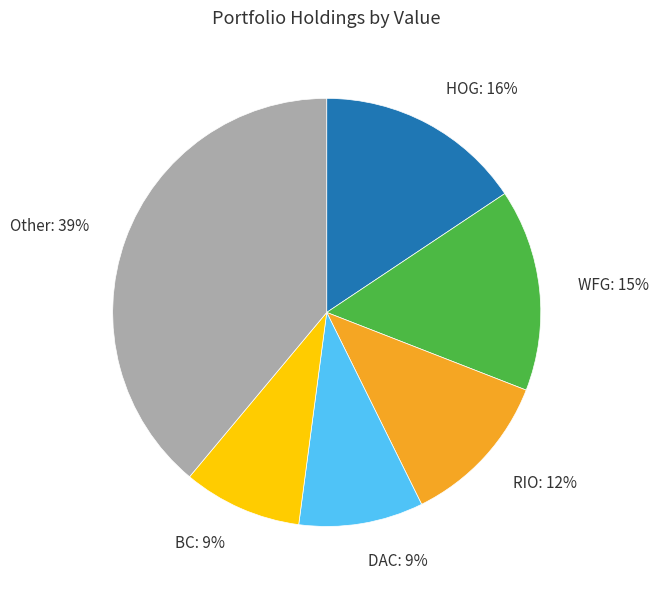

Do DAC: 9% and Other: 39% together represent more than half of the pie?

No